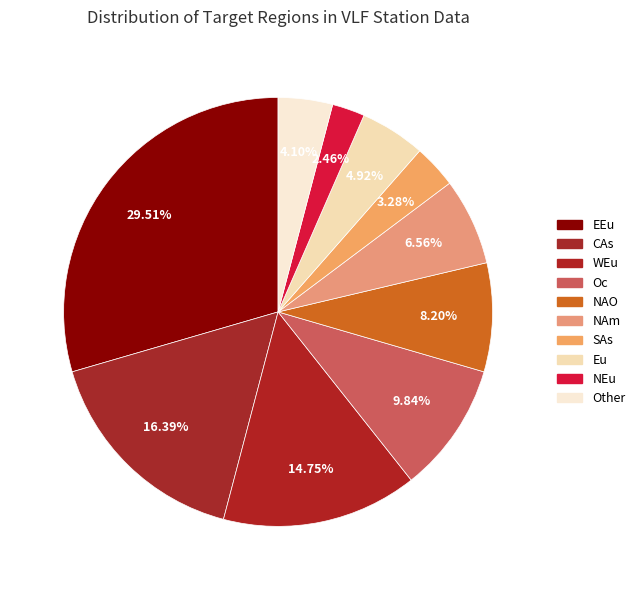

Combined, do WEu and NEu account for over 50%?

No